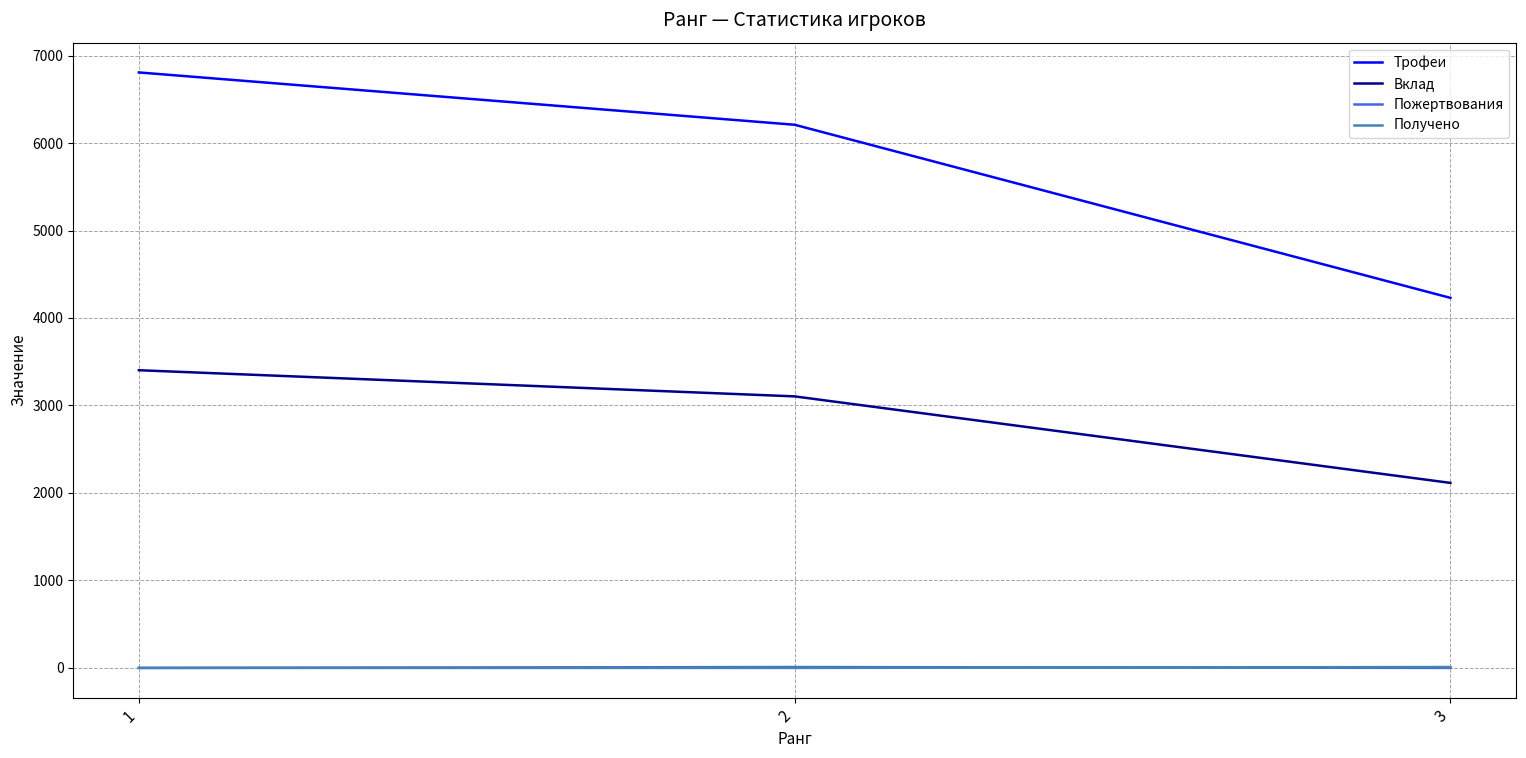

What is the greatest value displayed?

6807